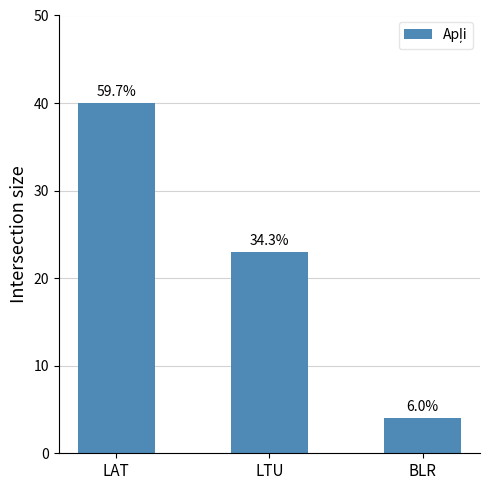

What is the difference between the values at LAT and LTU?

17